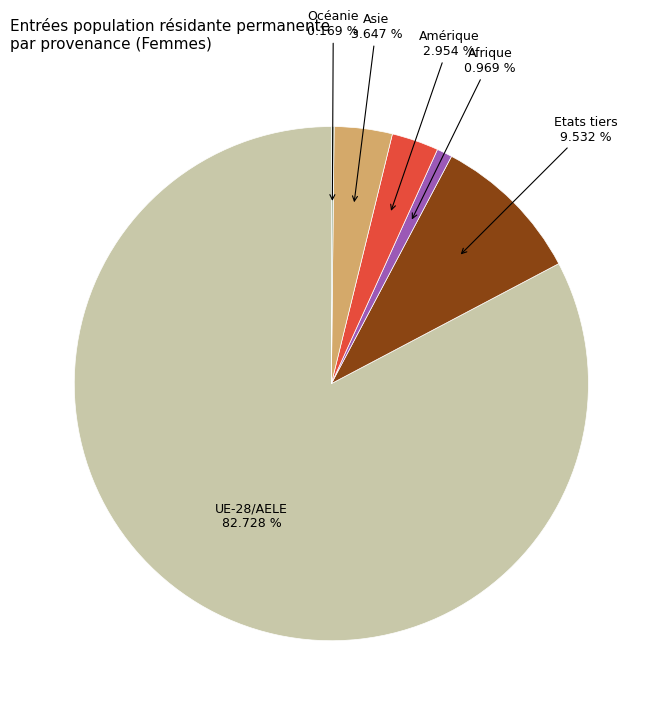

What is the ratio of the value at Asie to the value at Afrique?

3.8